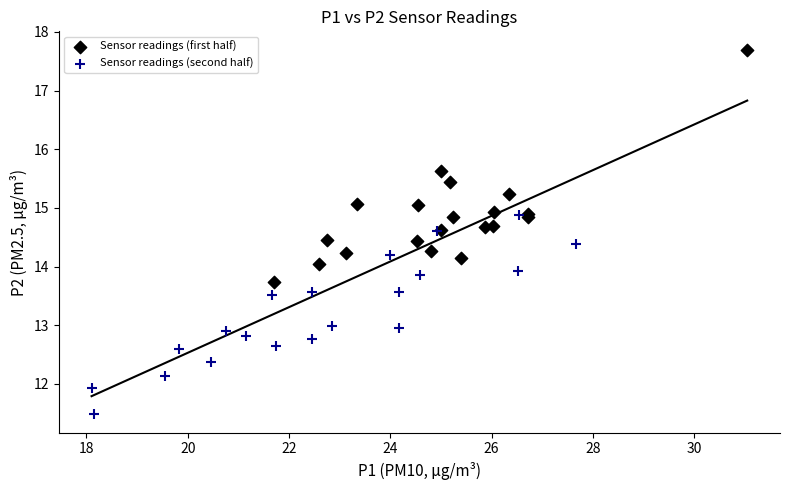

Which series reaches the minimum Y coordinate?

Sensor readings (second half)